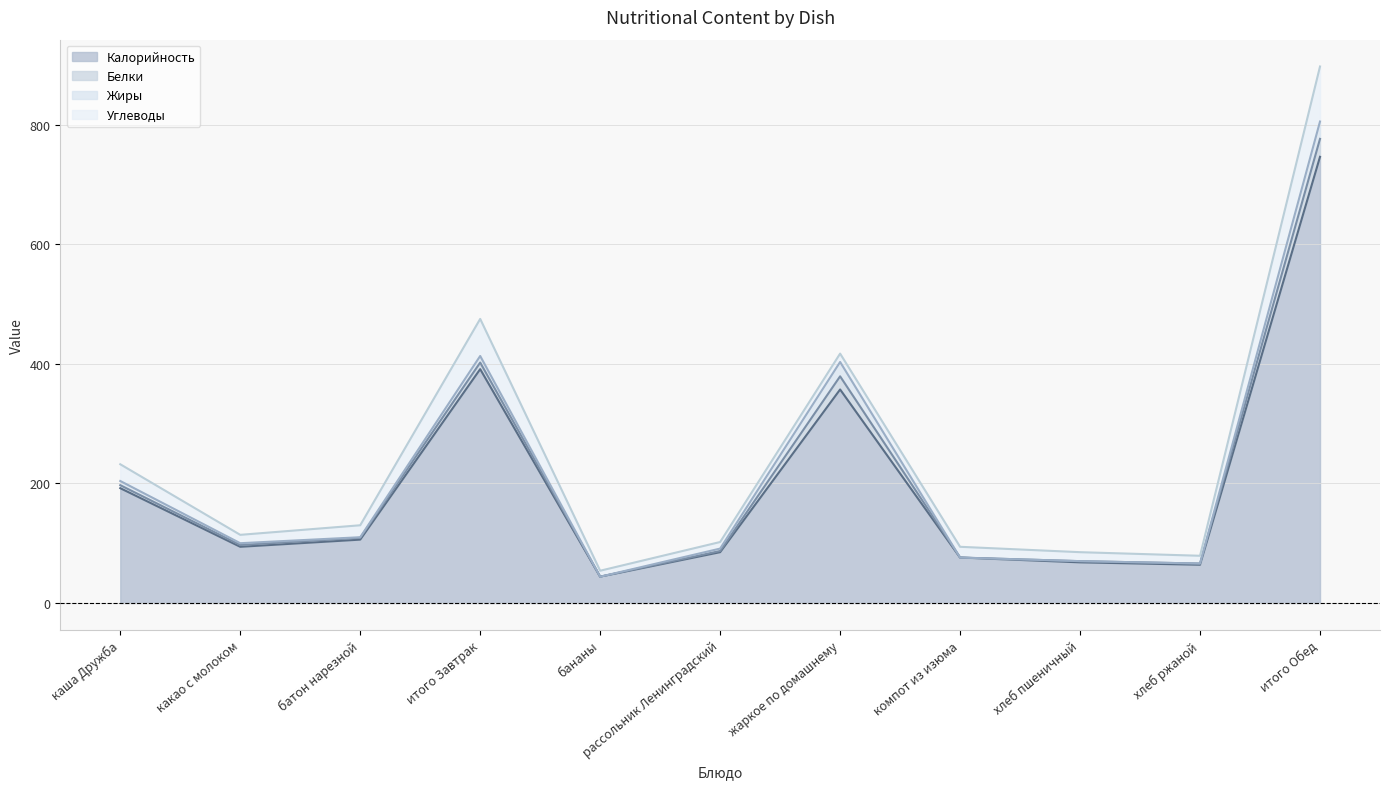

What is the maximum value shown in the chart?

897